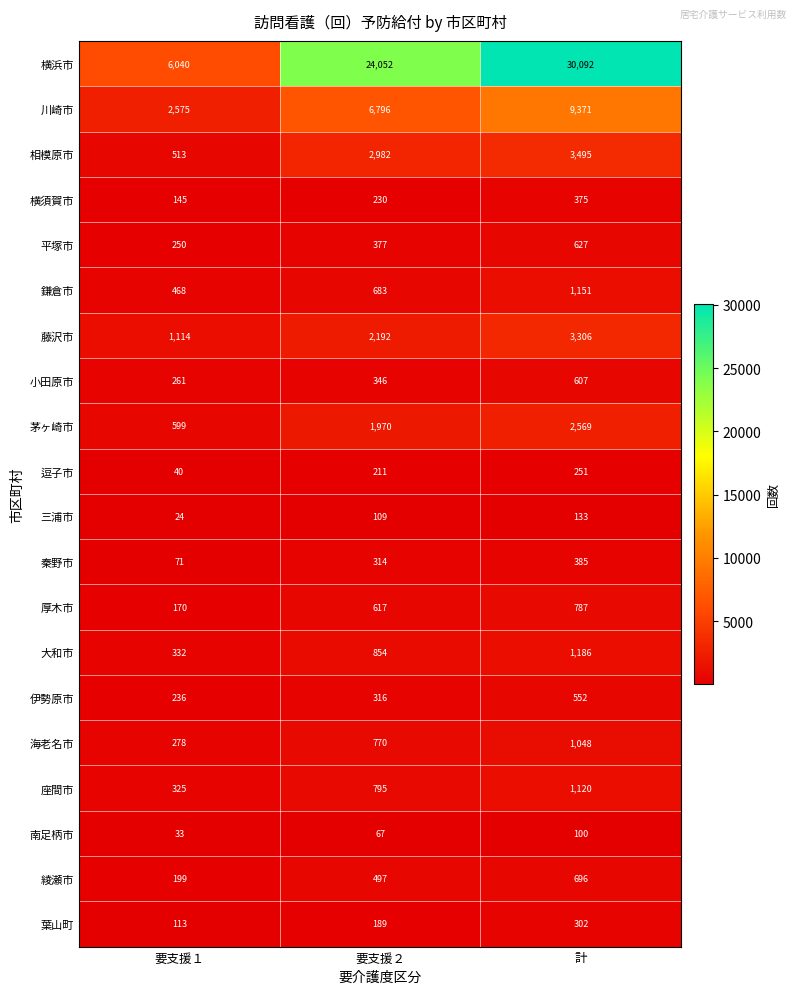

Which label corresponds to the smallest value in the chart?

要支援１